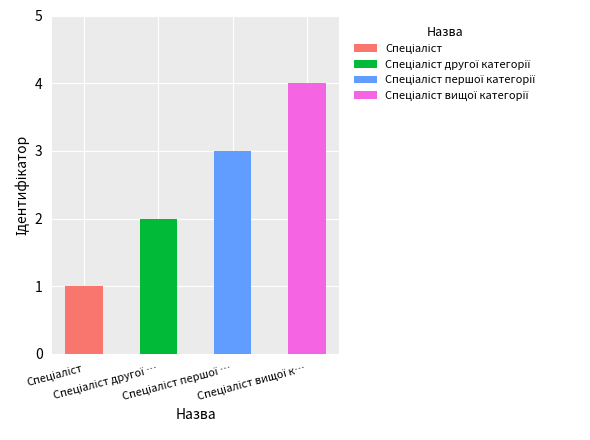

What is the ratio of the value at Спеціаліст вищої категорії to the value at Спеціаліст першої категорії?

1.3